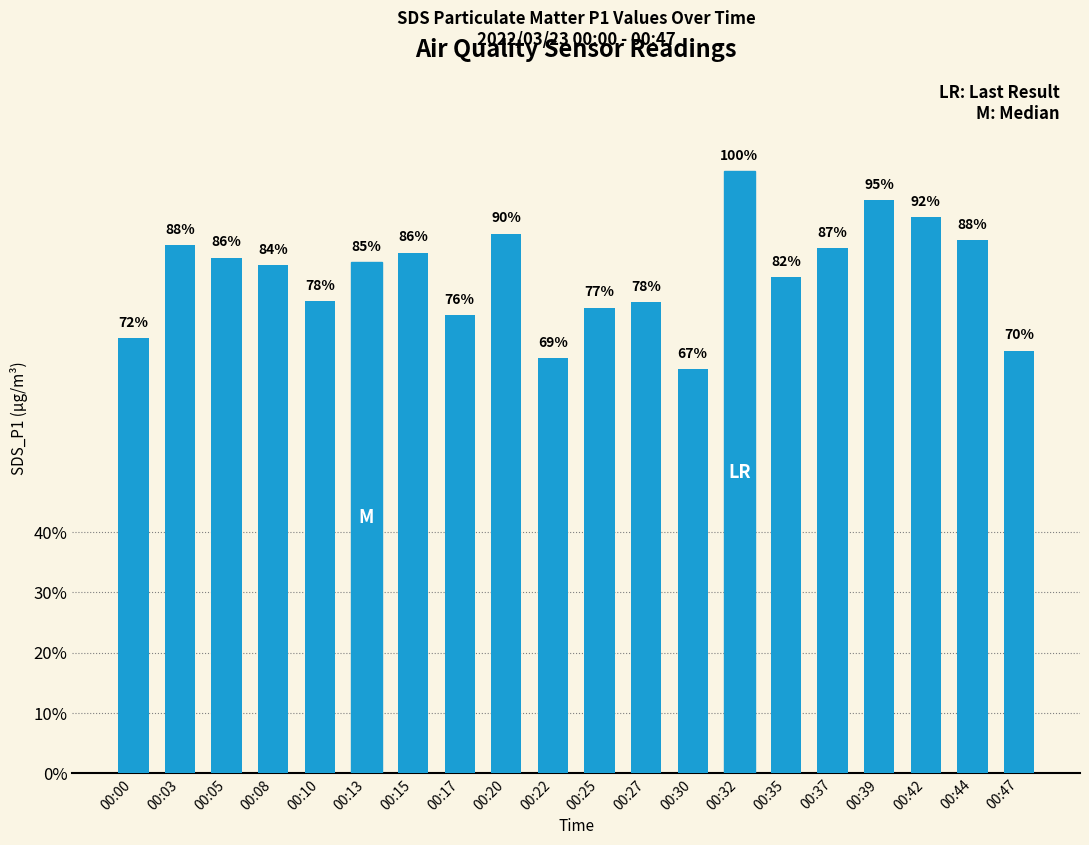

Reading right to left, transcribe all the data shown in this chart.

24.7	31.1	32.5	33.5	30.7	28.9	35.1	23.6	27.5	27.2	24.2	31.5	26.8	30.4	29.9	27.6	29.7	30.1	30.8	25.4